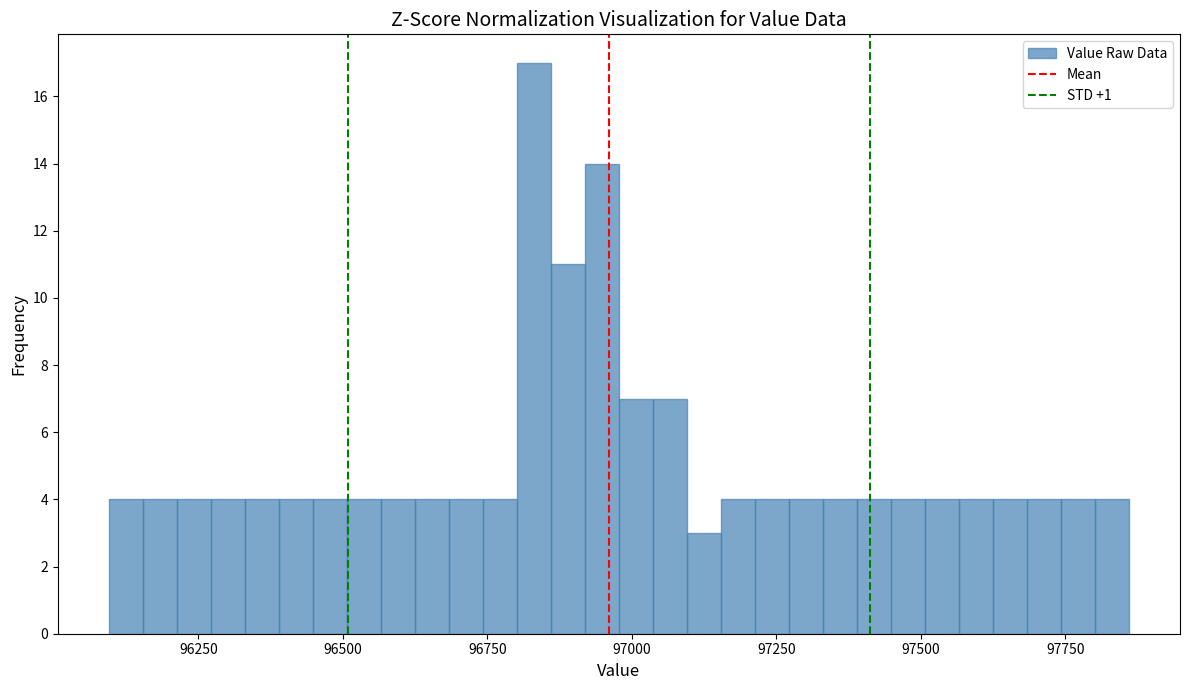

Around what value on the x-axis is the tallest bar? Give the approximate position of its centre, as read against the axis.

96850